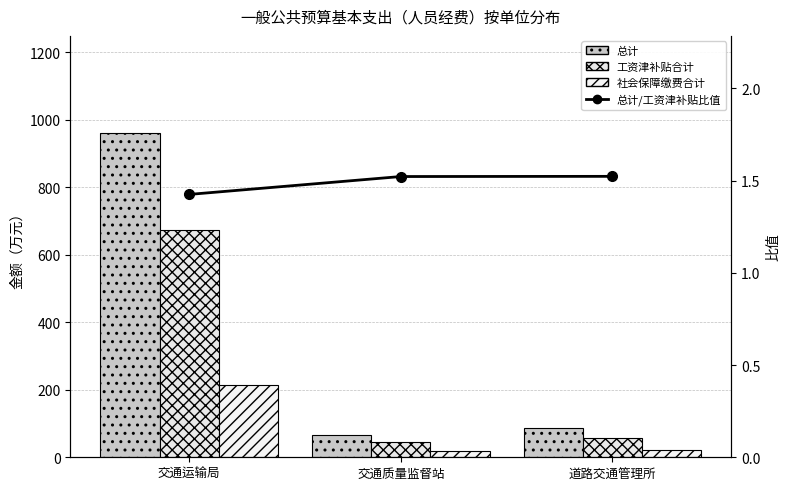

The 工资津补贴合计 series shows 674.0 at 交通运输局. True or false?

True